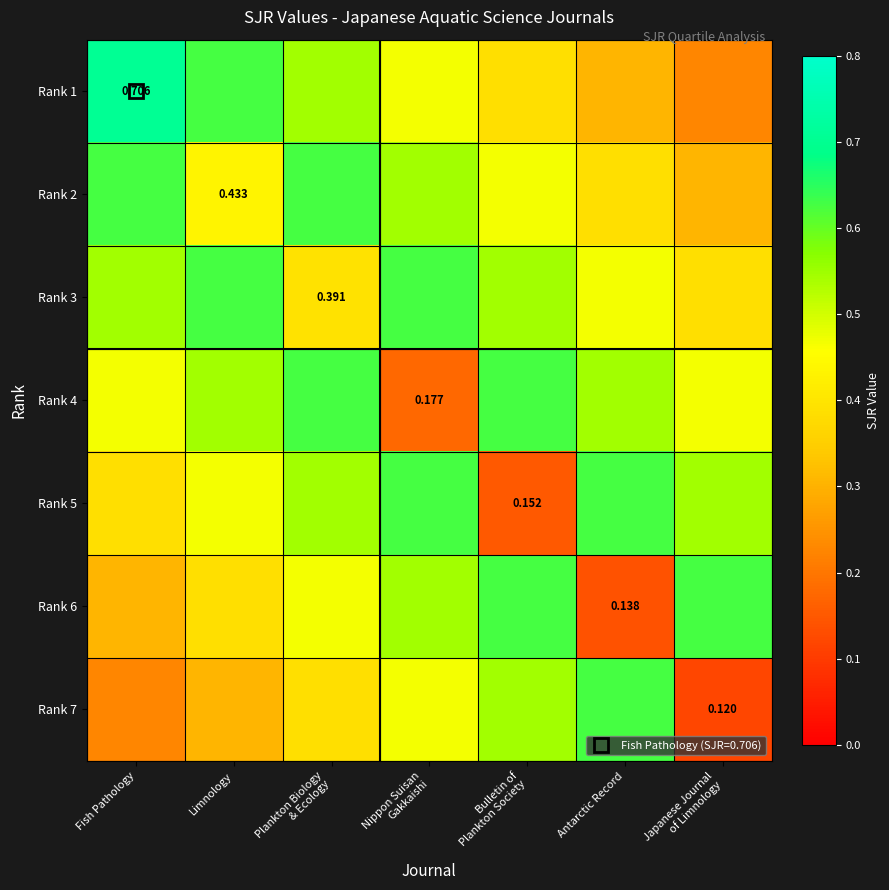

What is the difference between the highest and lowest values at Limnology?

0.3